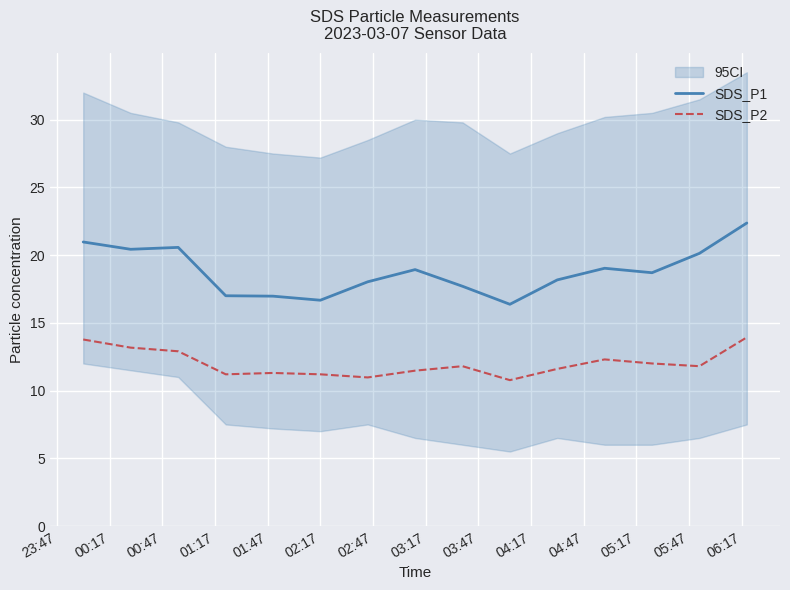

What is the highest value of the SDS_P2 series?

13.9